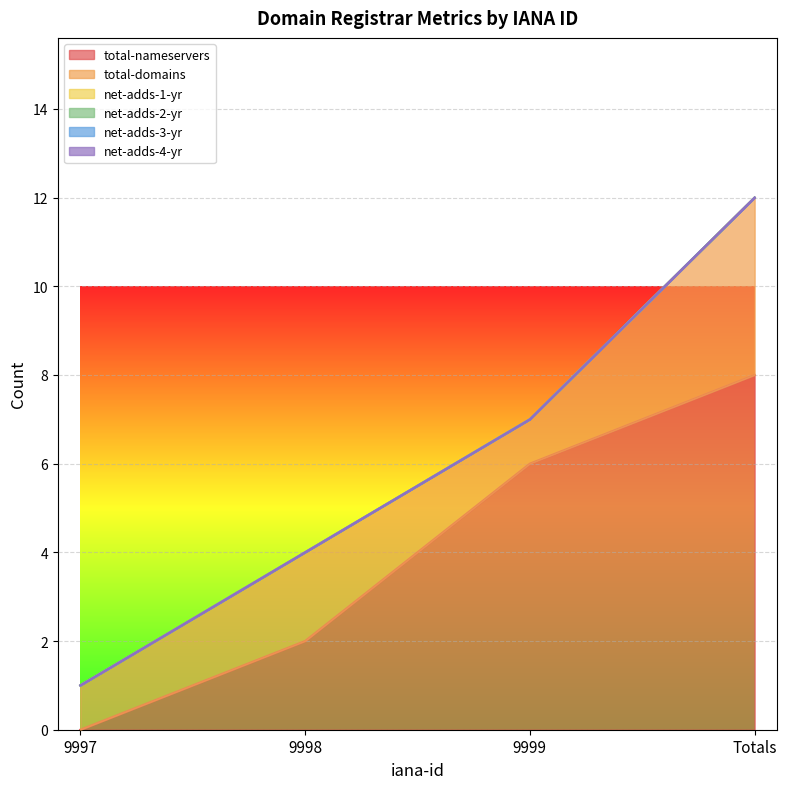

True or false: total-domains and net-adds-1-yr cross at least once.

False